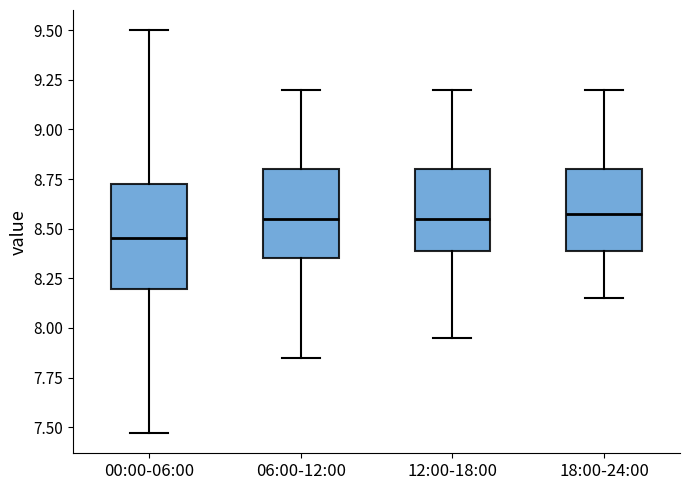

Reading left to right, transcribe this box plot: for each box, give where its median line is, the range the box spans, and where its two whiskers end, as read against the y-axis. The values are not printed on the chart, so give them approximately, as read against the axis.

00:00-06:00: median 8.45, box 8.20 to 8.75, whiskers 7.45 to 9.50
06:00-12:00: median 8.55, box 8.35 to 8.80, whiskers 7.85 to 9.20
12:00-18:00: median 8.55, box 8.40 to 8.80, whiskers 7.95 to 9.20
18:00-24:00: median 8.60, box 8.40 to 8.80, whiskers 8.15 to 9.20